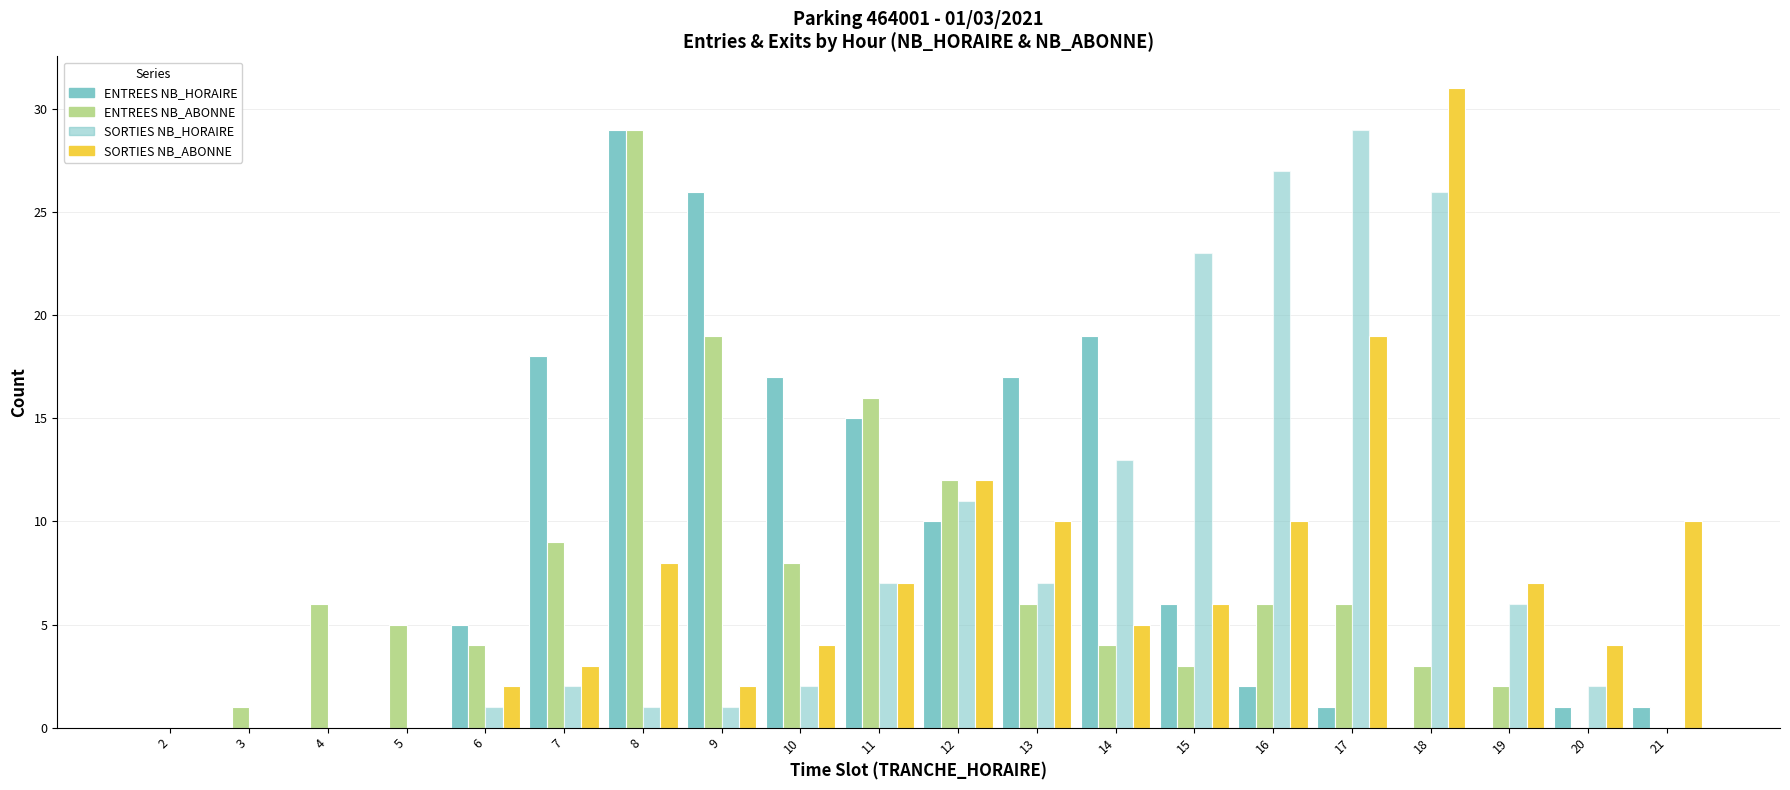

Which category has the lowest value across all series?

2